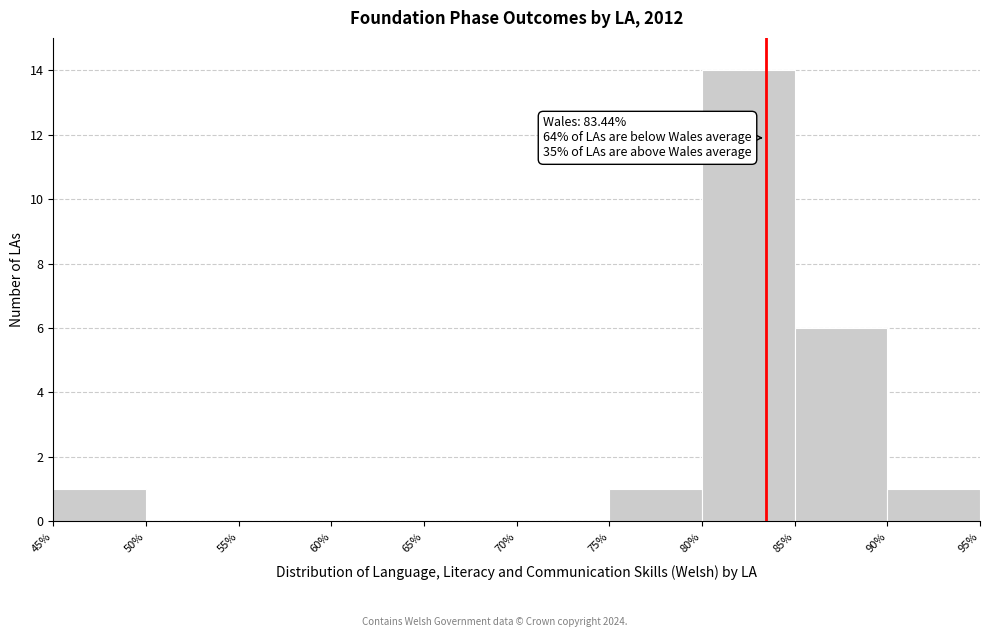

Which range on the x-axis has the tallest bar?

80% to 85%